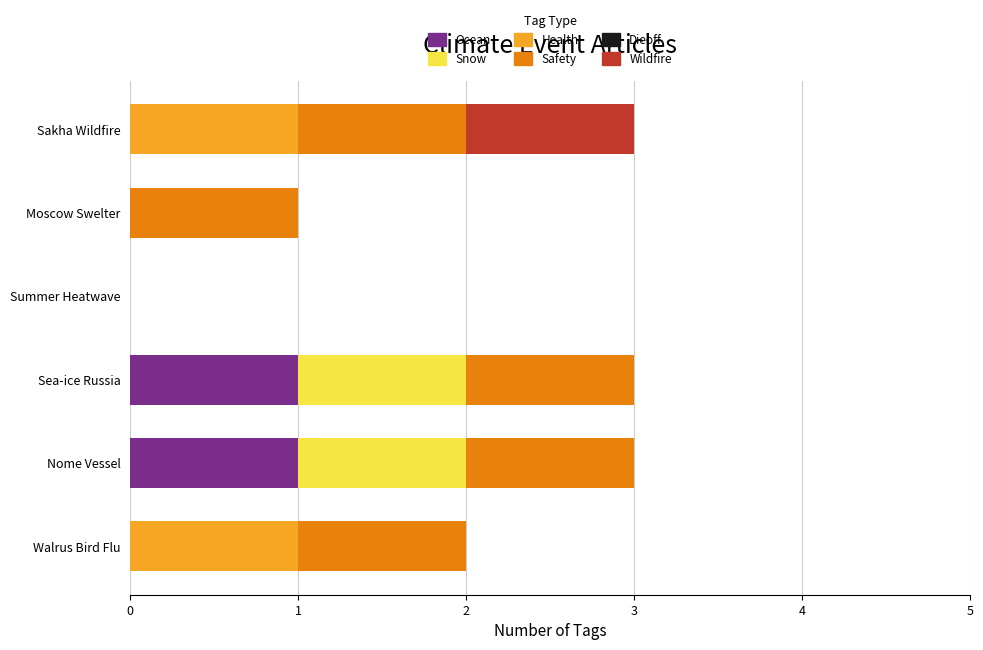

What is the total value across all series at Sea-ice Russia?

3